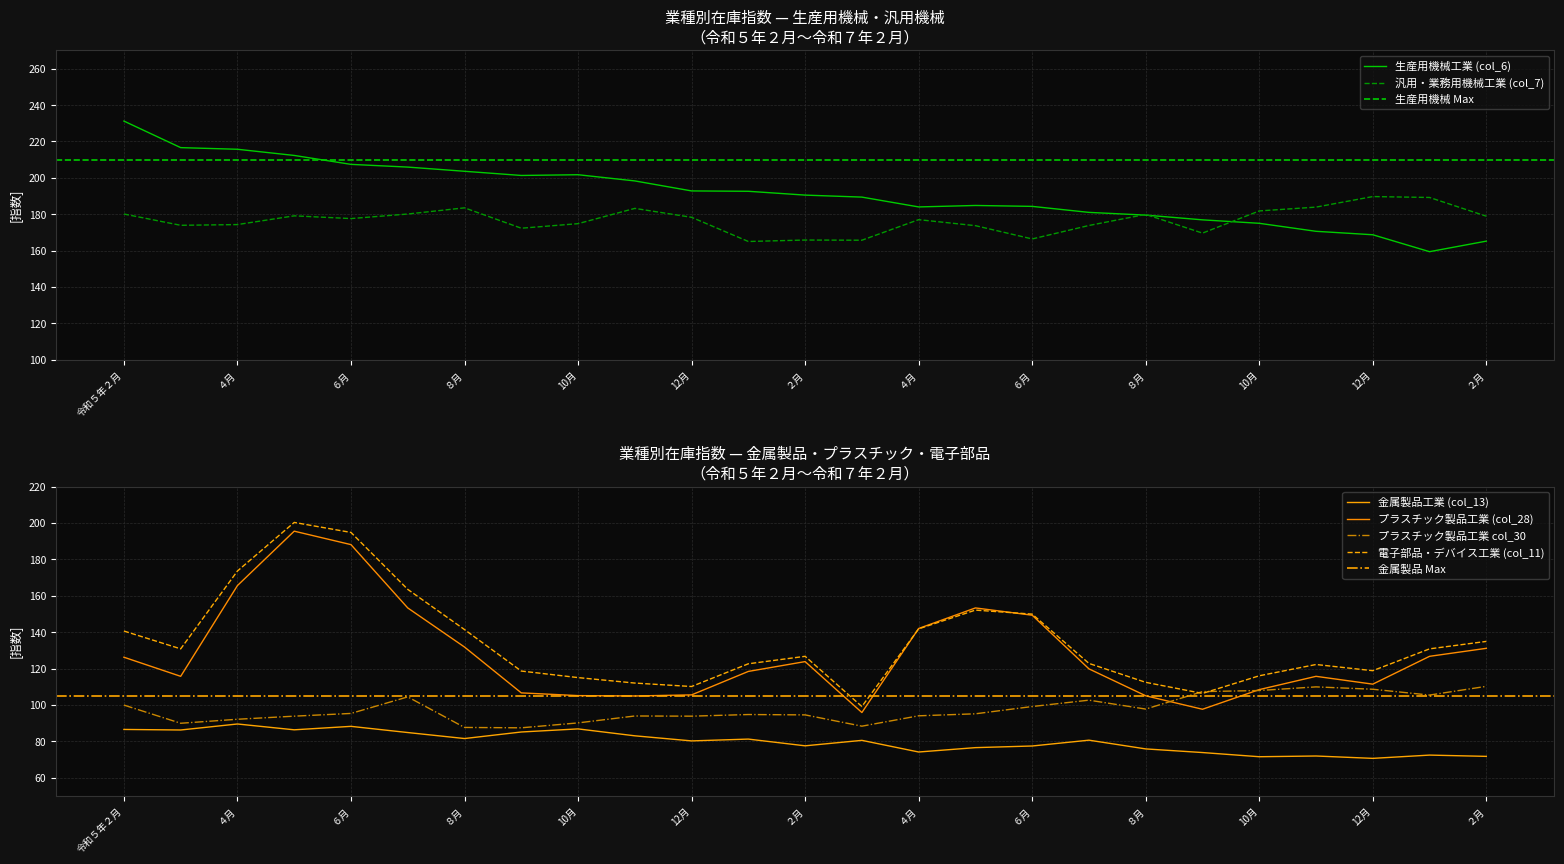

Where is 生産用機械工業 (col_6) nearest to the value 195?

12月